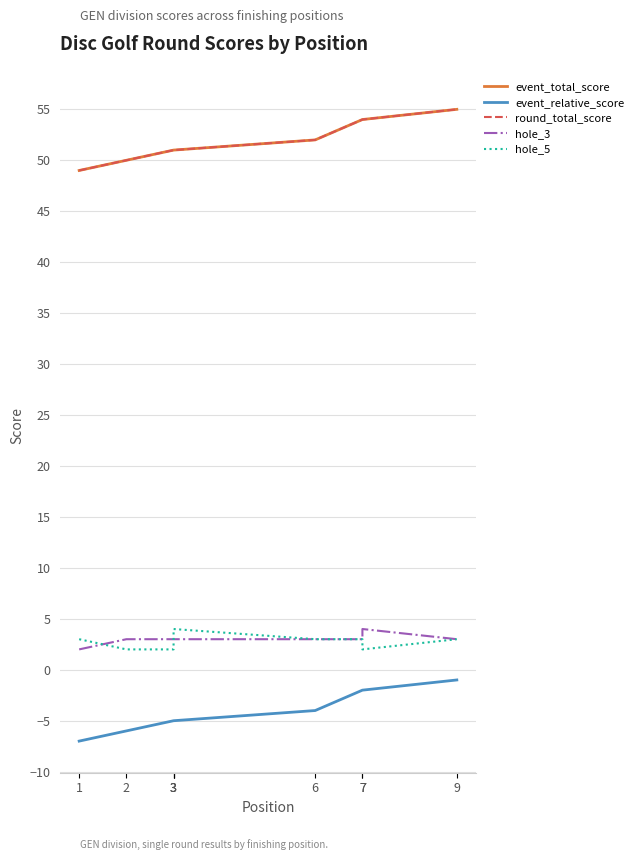

Which series has the largest total across all categories?

event_total_score